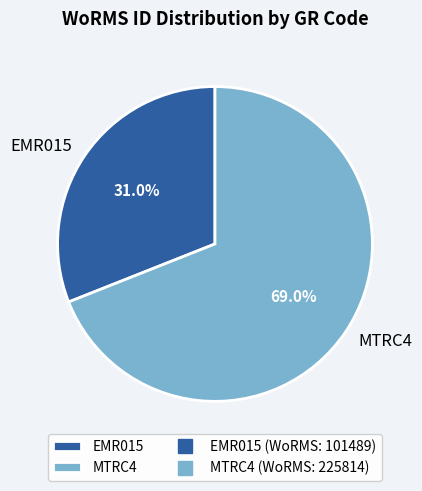

To the nearest percent, what percentage of the pie is MTRC4?

69%